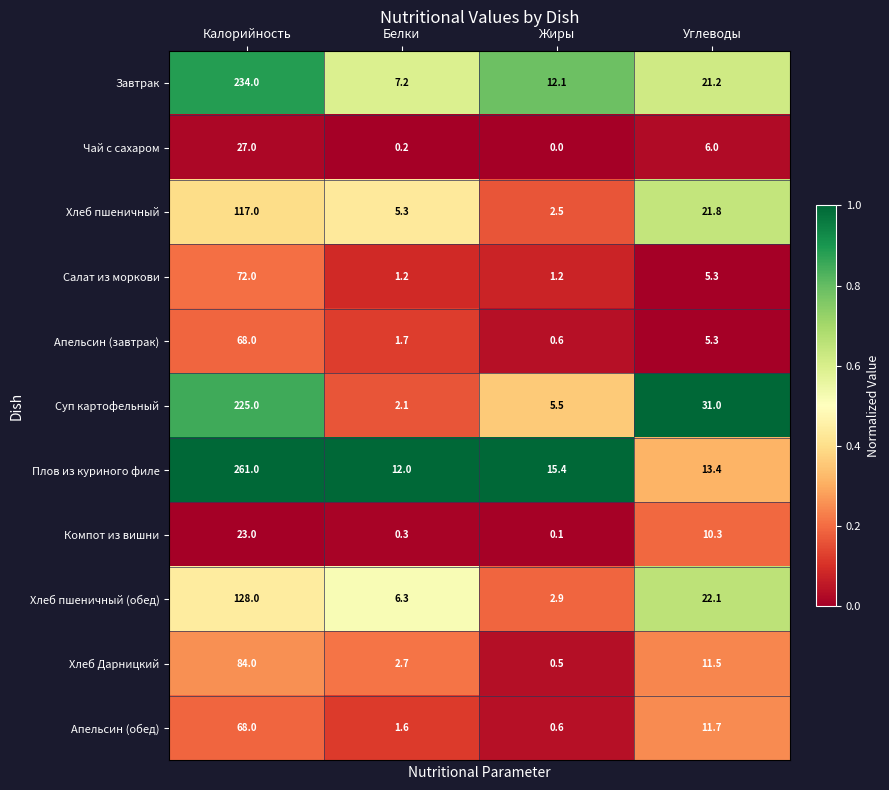

True or false: Апельсин (завтрак) has a value of 3.1 at Углеводы.

False